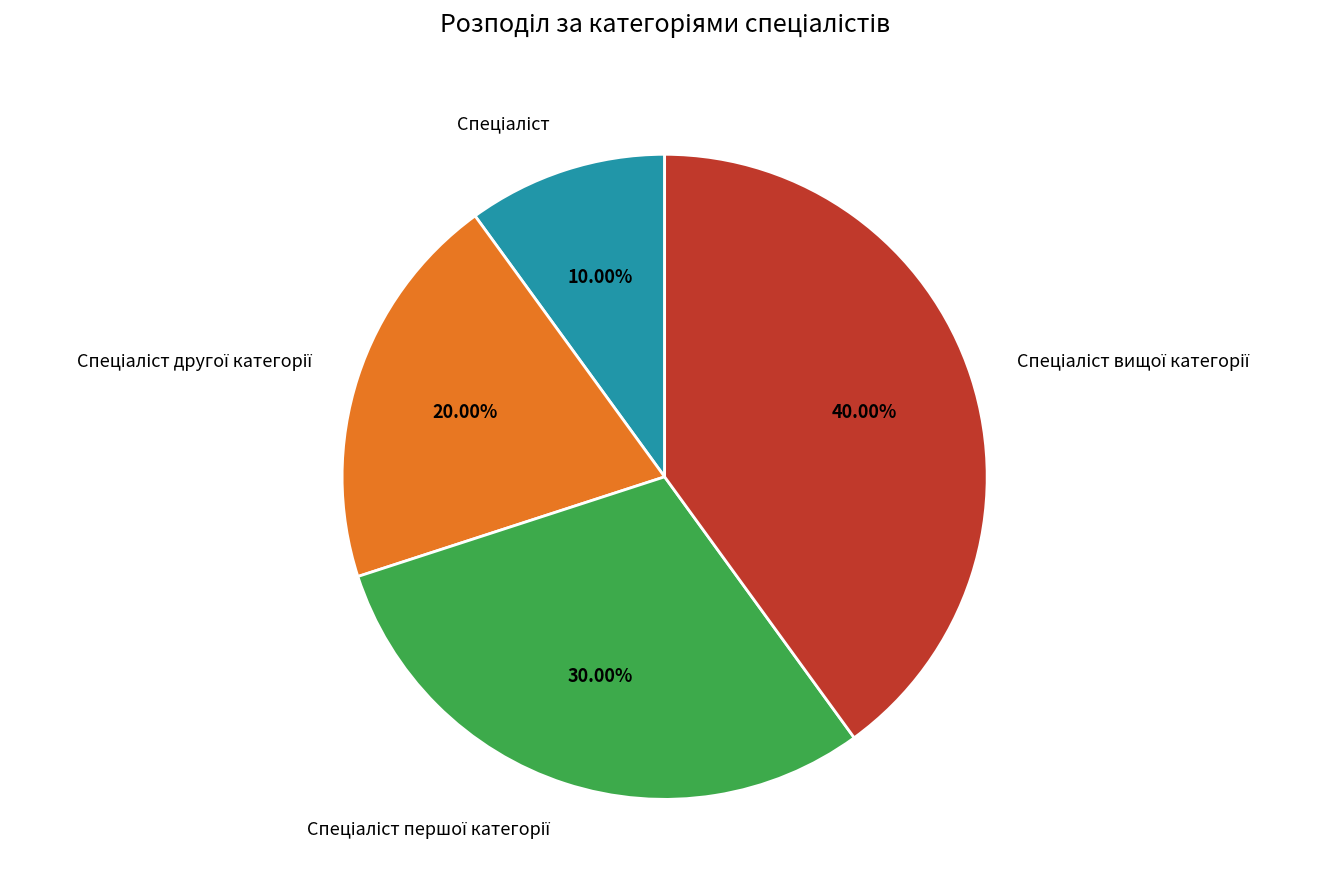

Is there any slice that represents more than half of the pie?

No